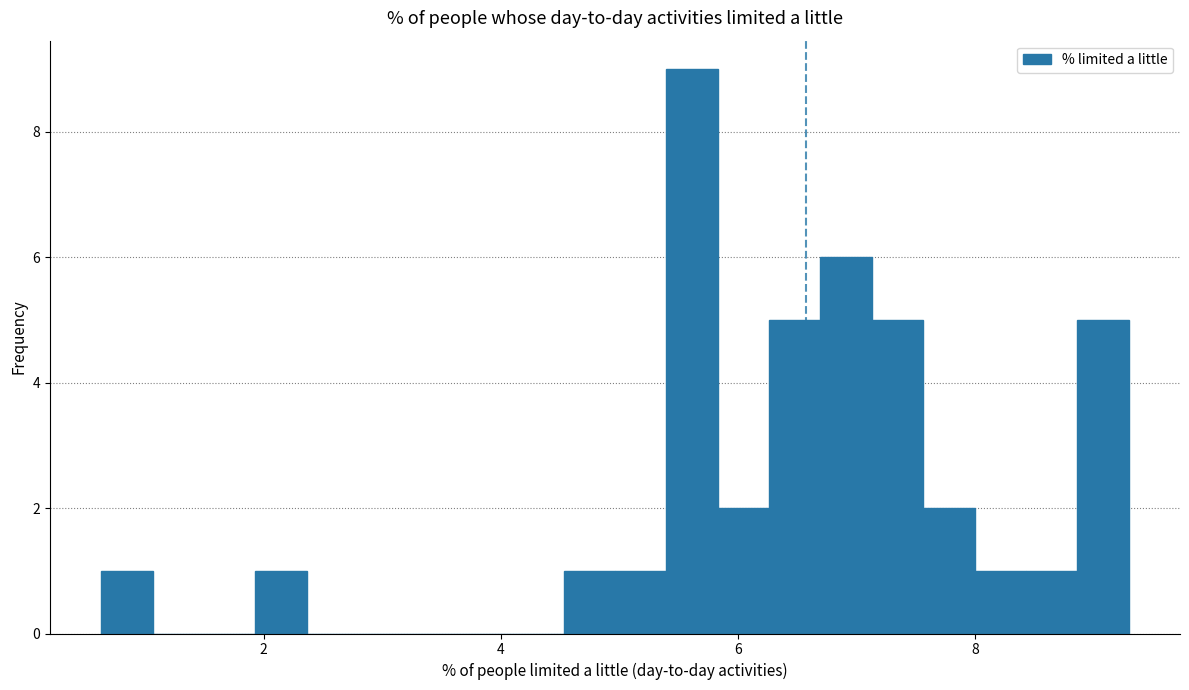

Around what value on the x-axis is the tallest bar? Give the approximate position of its centre, as read against the axis.

5.6